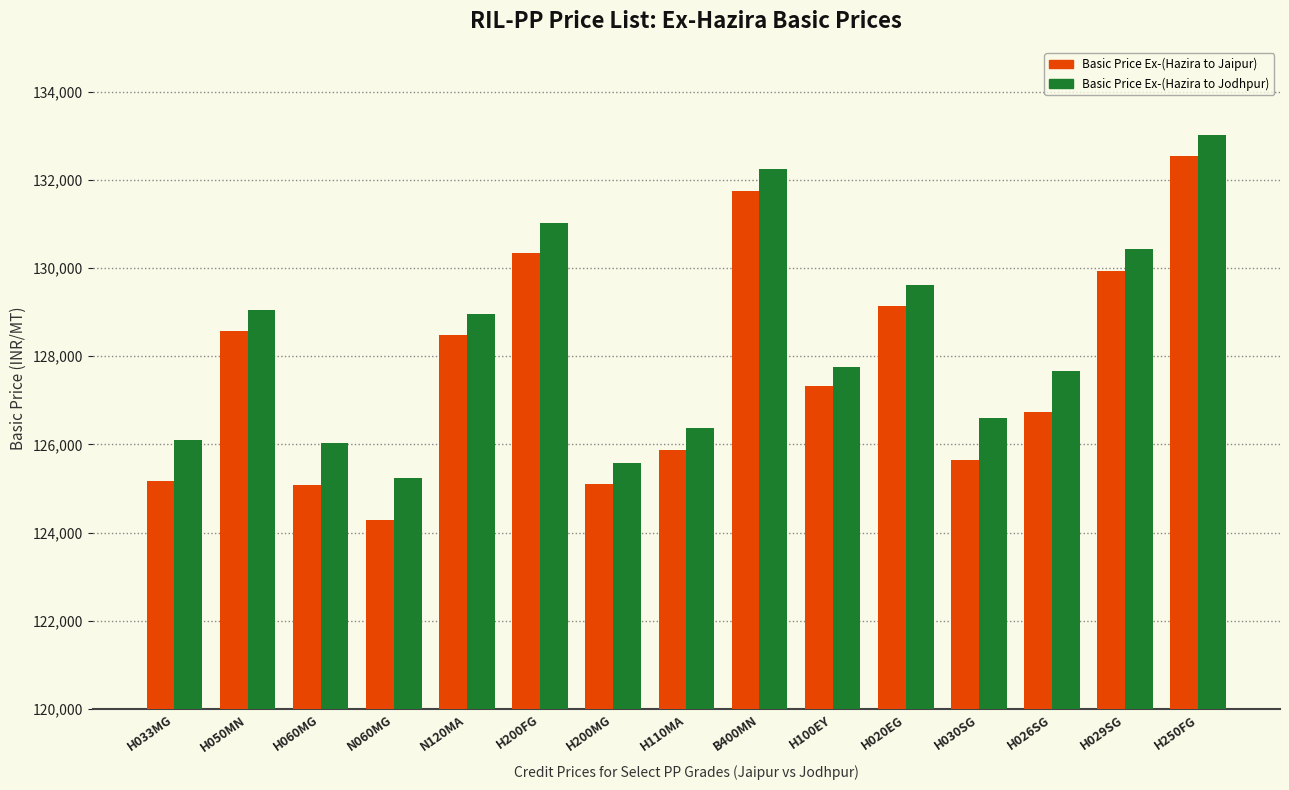

What is the difference between the highest and lowest values at H110MA?

482